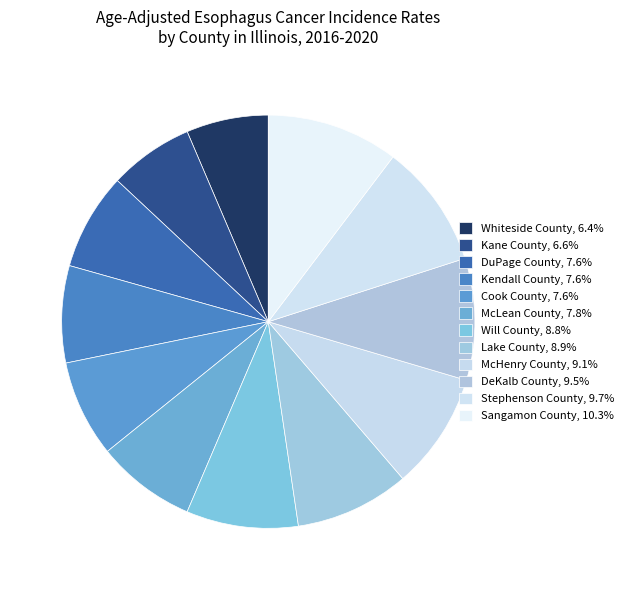

Is the sum of McHenry County and Will County greater than half?

No